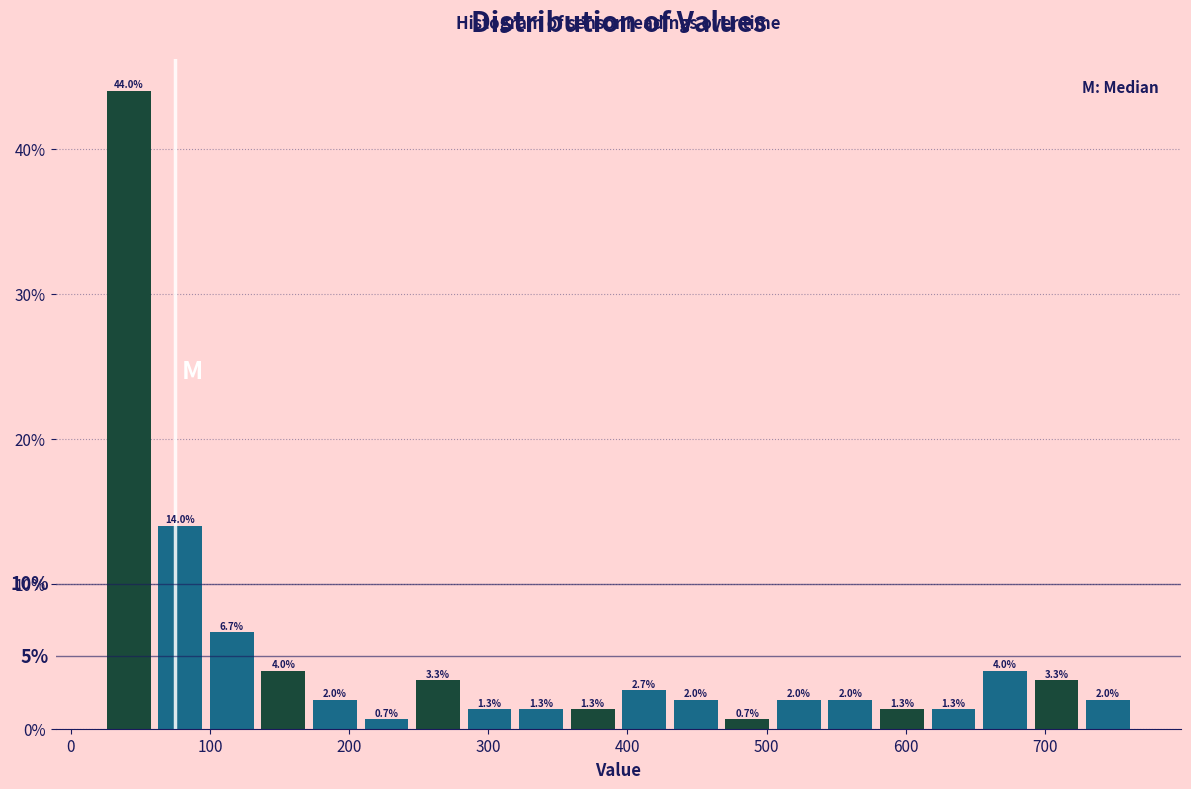

Around what value on the x-axis is the tallest bar? Give the approximate position of its centre, as read against the axis.

40